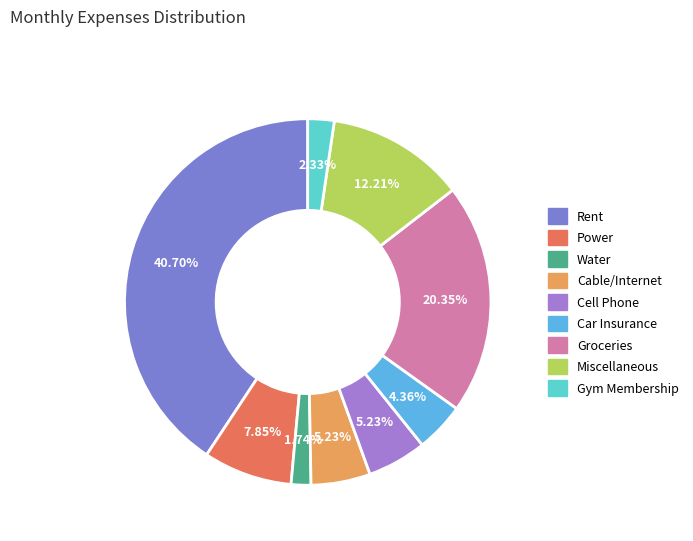

Is Cable/Internet the majority of the pie?

No